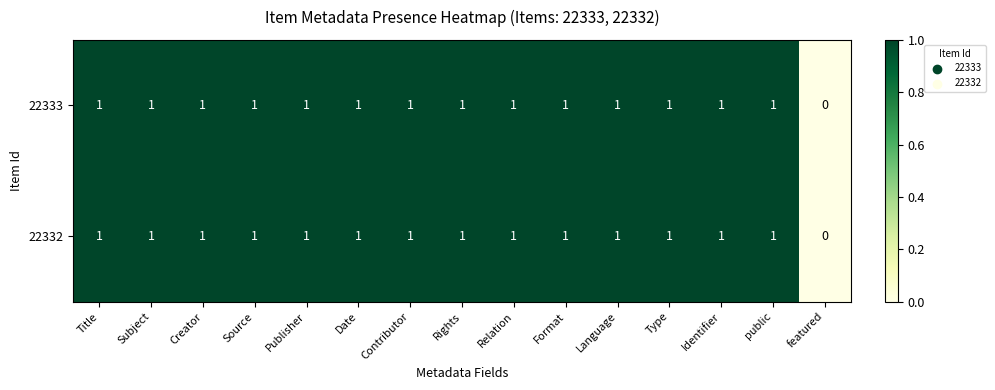

The value of 22333 at Contributor is 0. True or false?

False